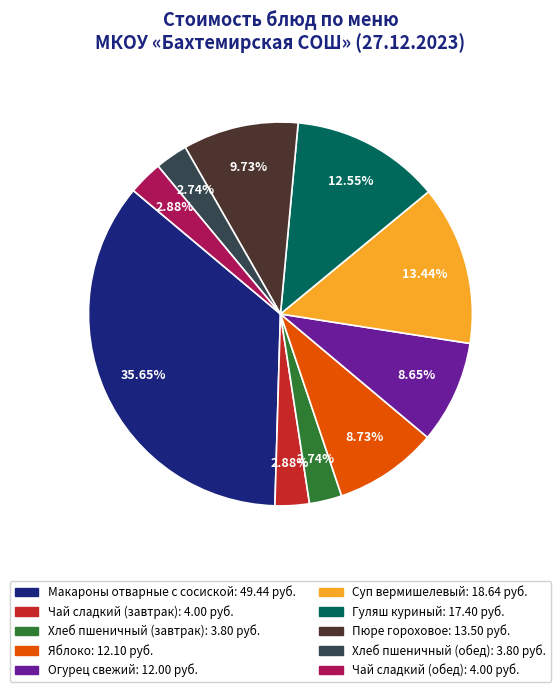

The Чай сладкий (завтрак) slice represents 9% of the pie. True or false?

False